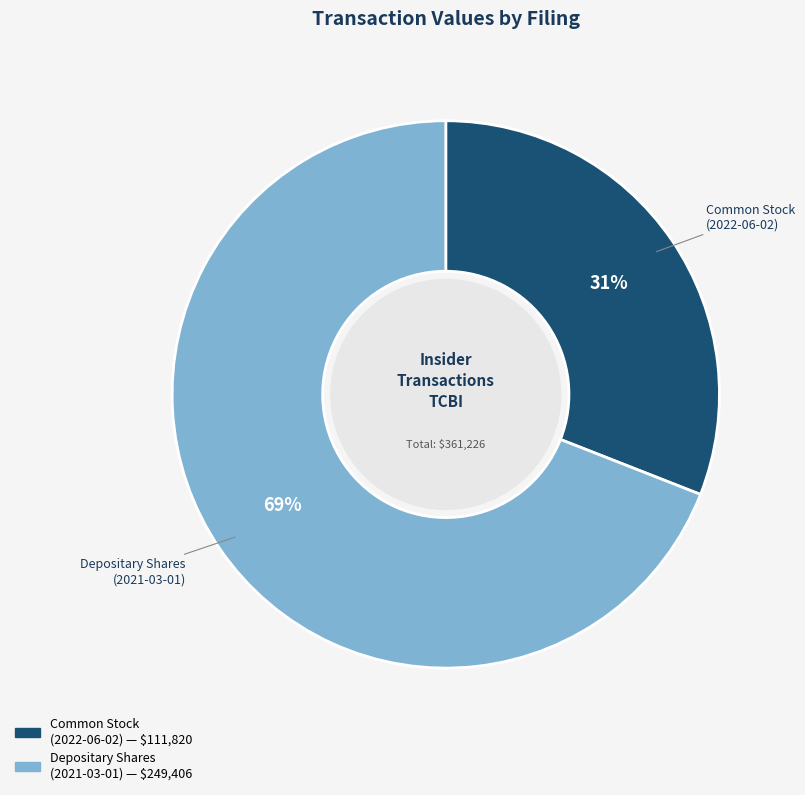

To the nearest percent, what is the difference between the largest and smallest slice percentages?

38%